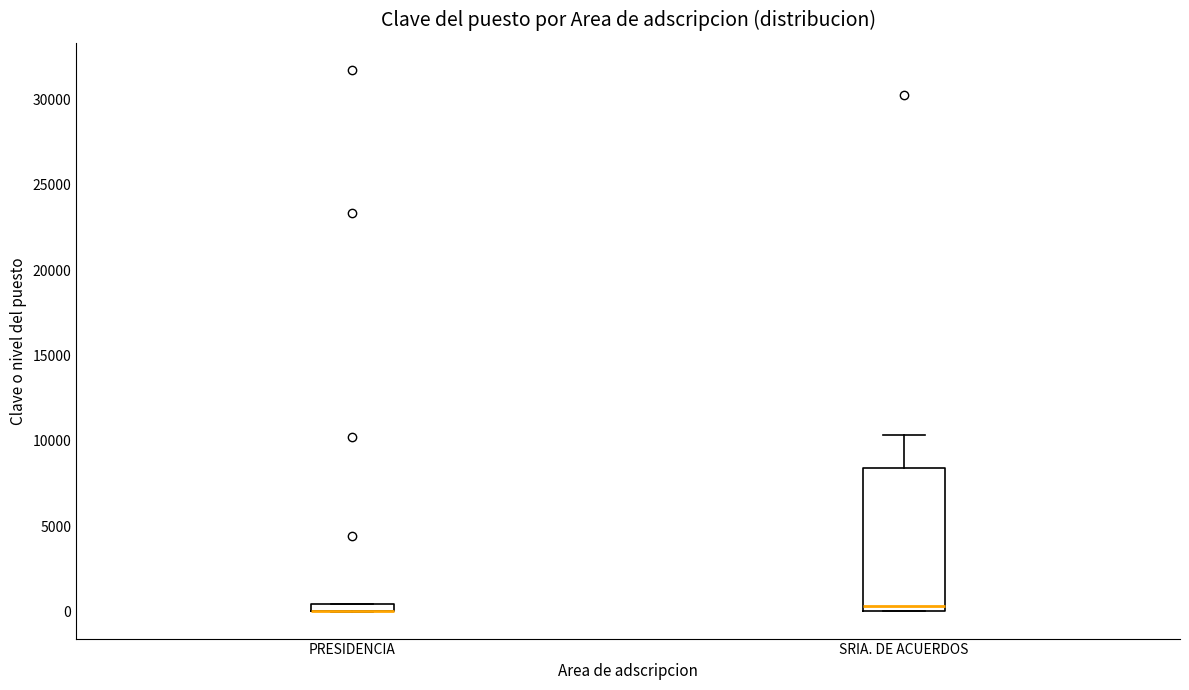

Which box is the tallest, from its lower edge to its upper edge?

SRIA. DE ACUERDOS